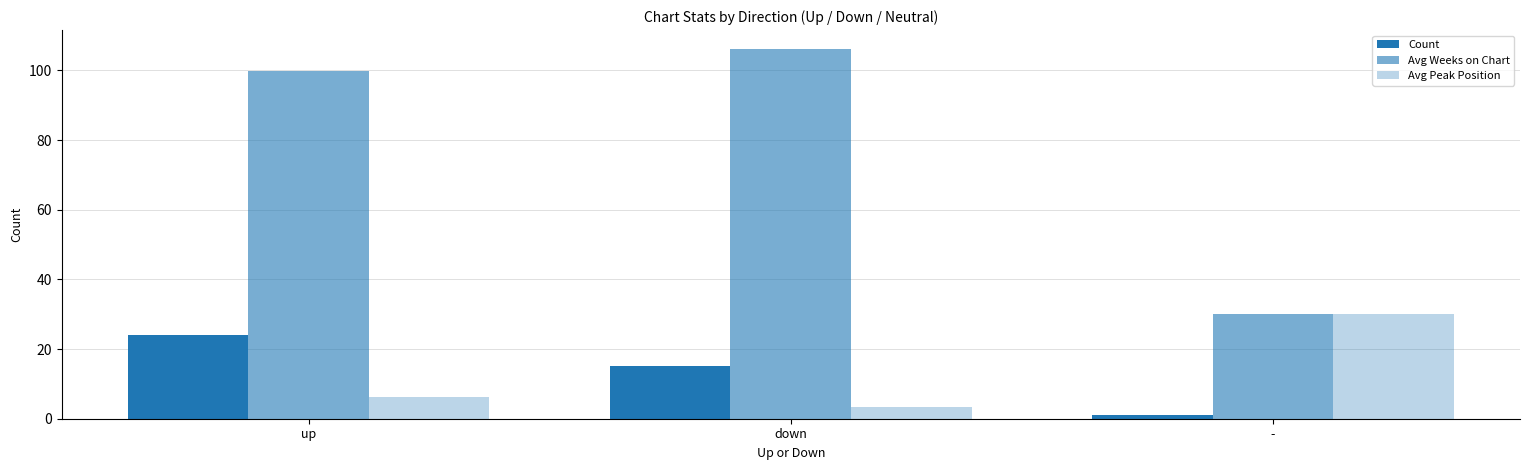

What is the sum of the Avg Weeks on Chart values at up and -?

129.8